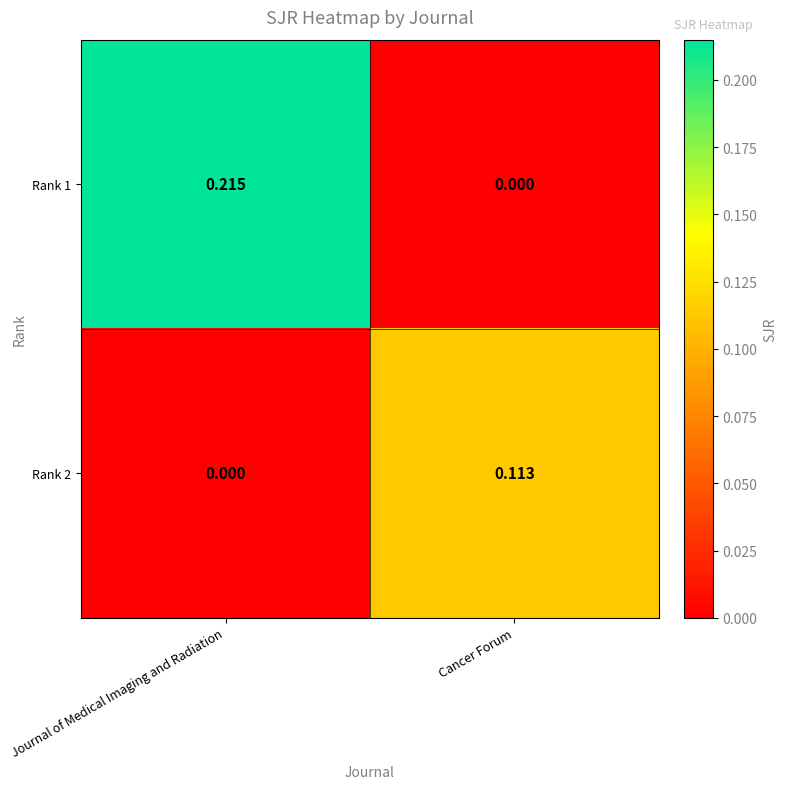

At which category is the sum across all series the highest?

Journal of Medical Imaging and Radiation